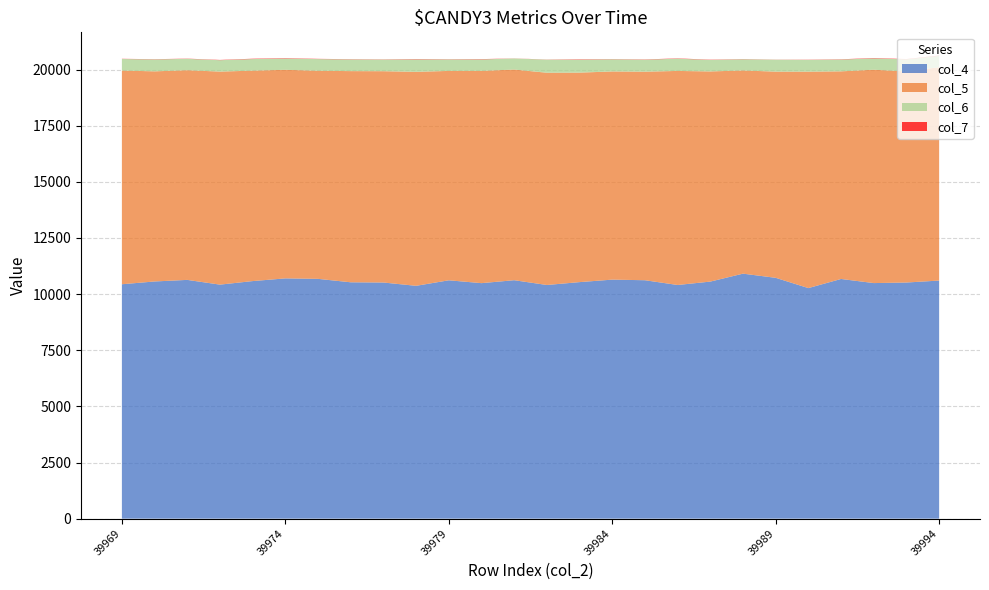

Reading left to right, what are all the values shown in this chart?

col_4: 10439	10563	10633	10422	10580	10700	10679	10526	10516	10369	10615	10488	10619	10406	10534	10645	10618	10406	10557	10911	10725	10268	10674	10491	10516	10603
col_5: 9517	9358	9338	9488	9372	9290	9268	9405	9411	9530	9325	9453	9382	9453	9330	9271	9288	9533	9360	9049	9183	9639	9247	9502	9401	9502
col_6: 515	531	507	508	516	501	520	520	518	553	511	510	493	582	575	542	533	546	511	499	531	523	525	505	537	505
col_7: 9	10	10	12	16	18	11	11	9	16	10	15	4	6	17	9	12	14	12	9	5	9	12	17	14	17